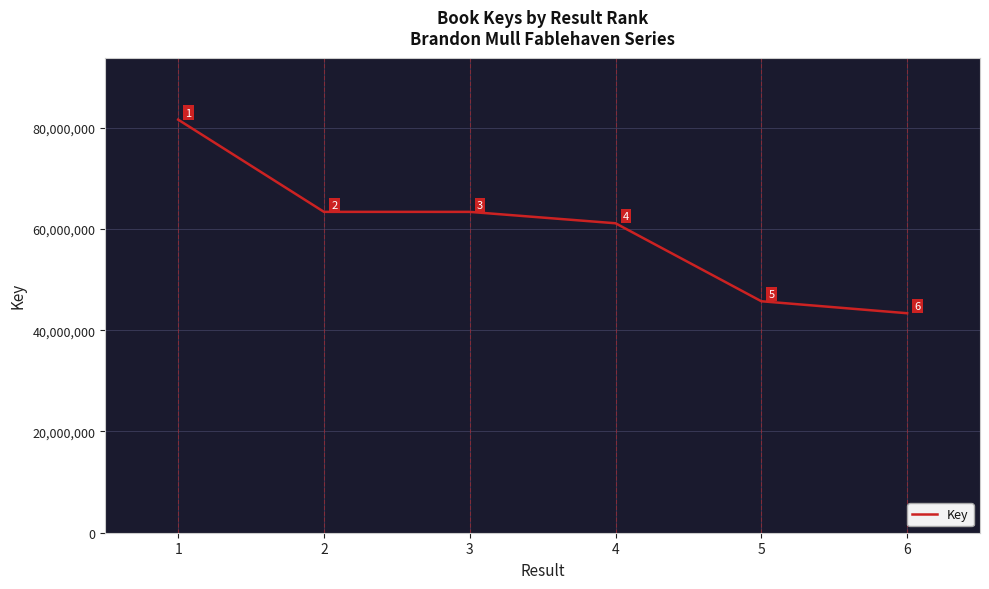

The value at 2 is 63362231. True or false?

True